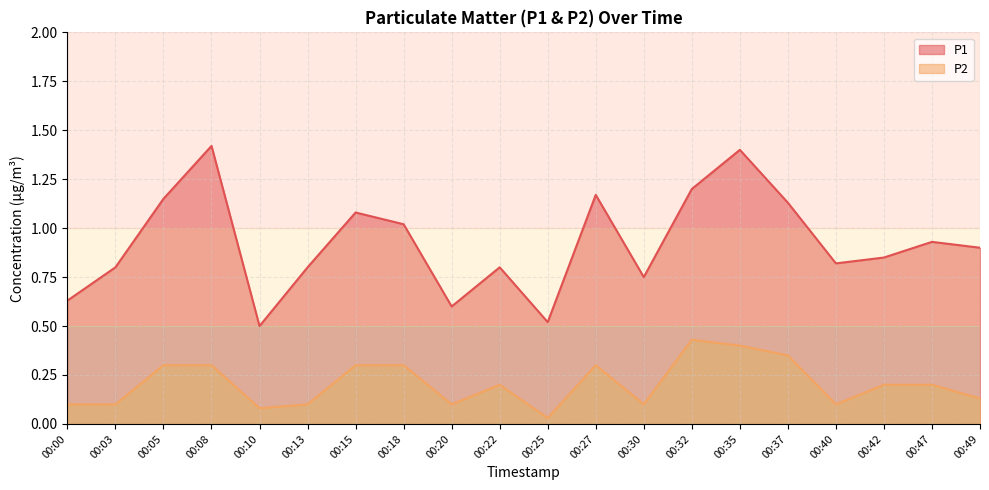

What is the greatest value displayed?

1.4